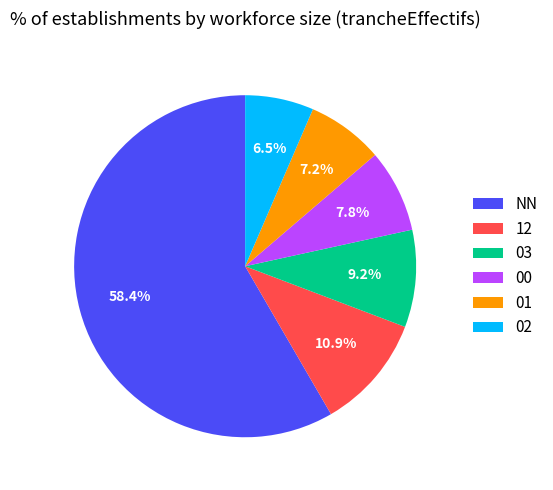

How many segments does this pie chart have?

6